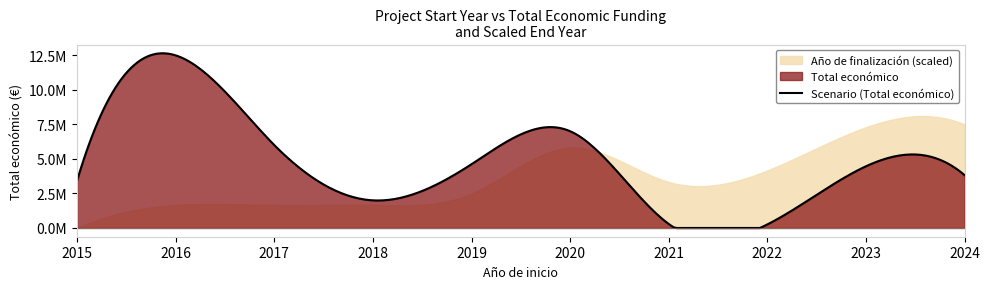

What is the difference between the Año de finalización values at 2019 and 2016?

1